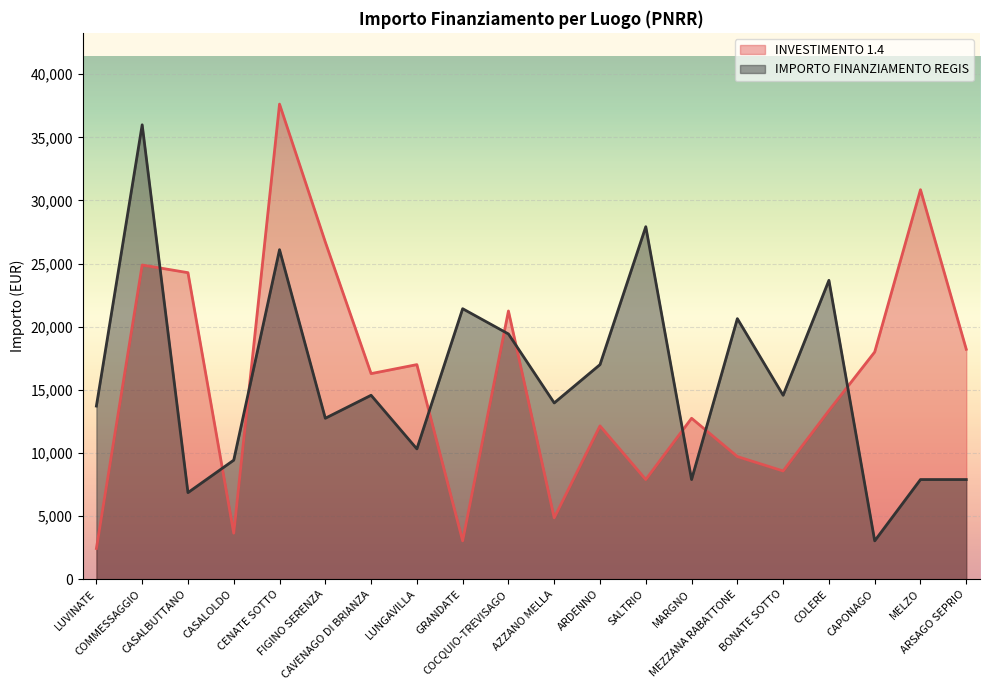

How many intersections are there between IMPORTO FINANZIAMENTO REGIS and INVESTIMENTO 1.4?

9